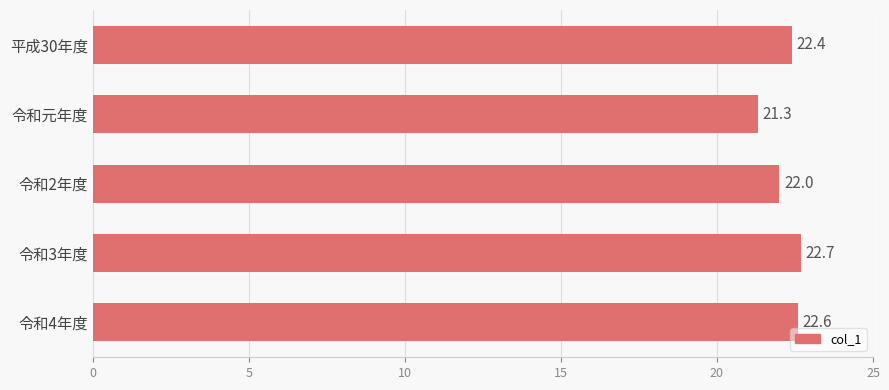

How many data points does each series have?

5